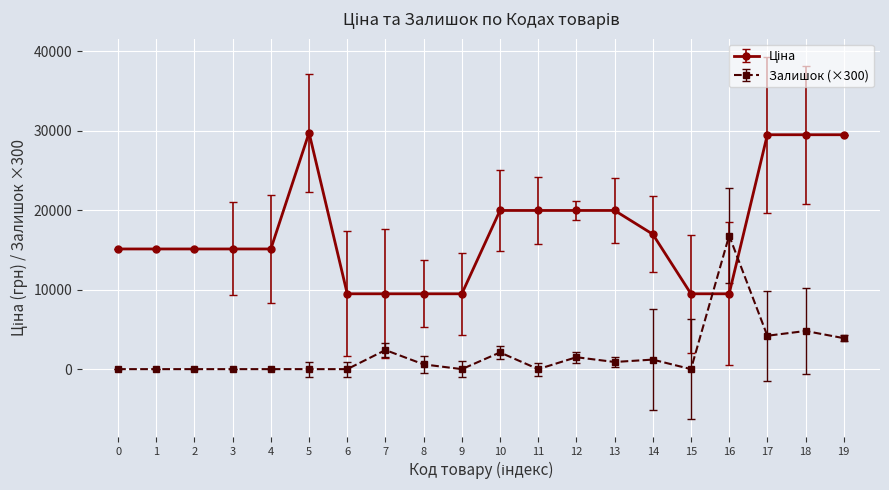

What is the highest value of the Залишок (×300) series?

16800.0